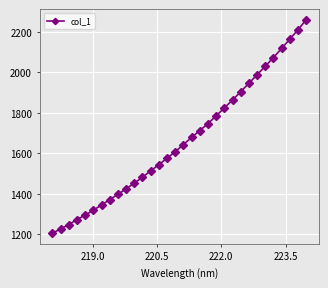

What is the value of the 16th point from the left?

1607.4